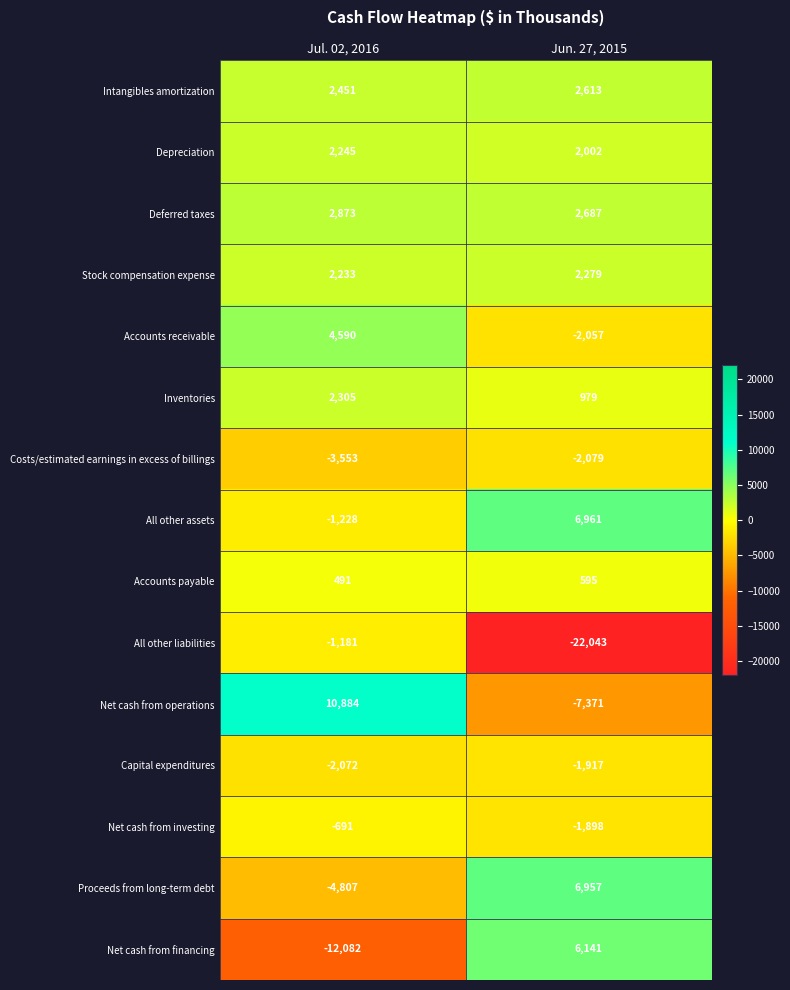

Which series has the largest total across all categories?

All other assets